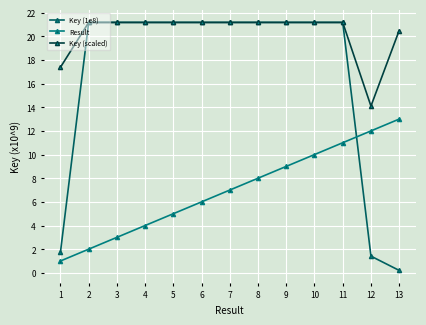

The Key (scaled) series shows 11.7 at 10. True or false?

False